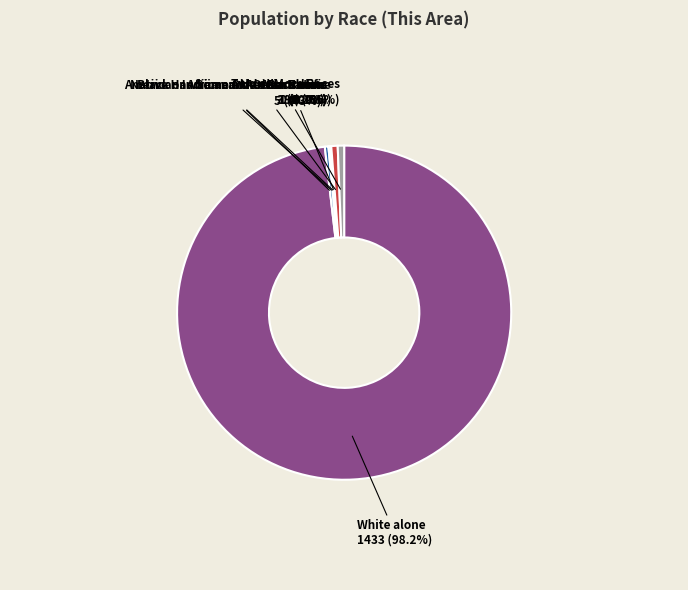

How much of the chart is everything except Native Hawaiian and Other Pacific?

100.0%